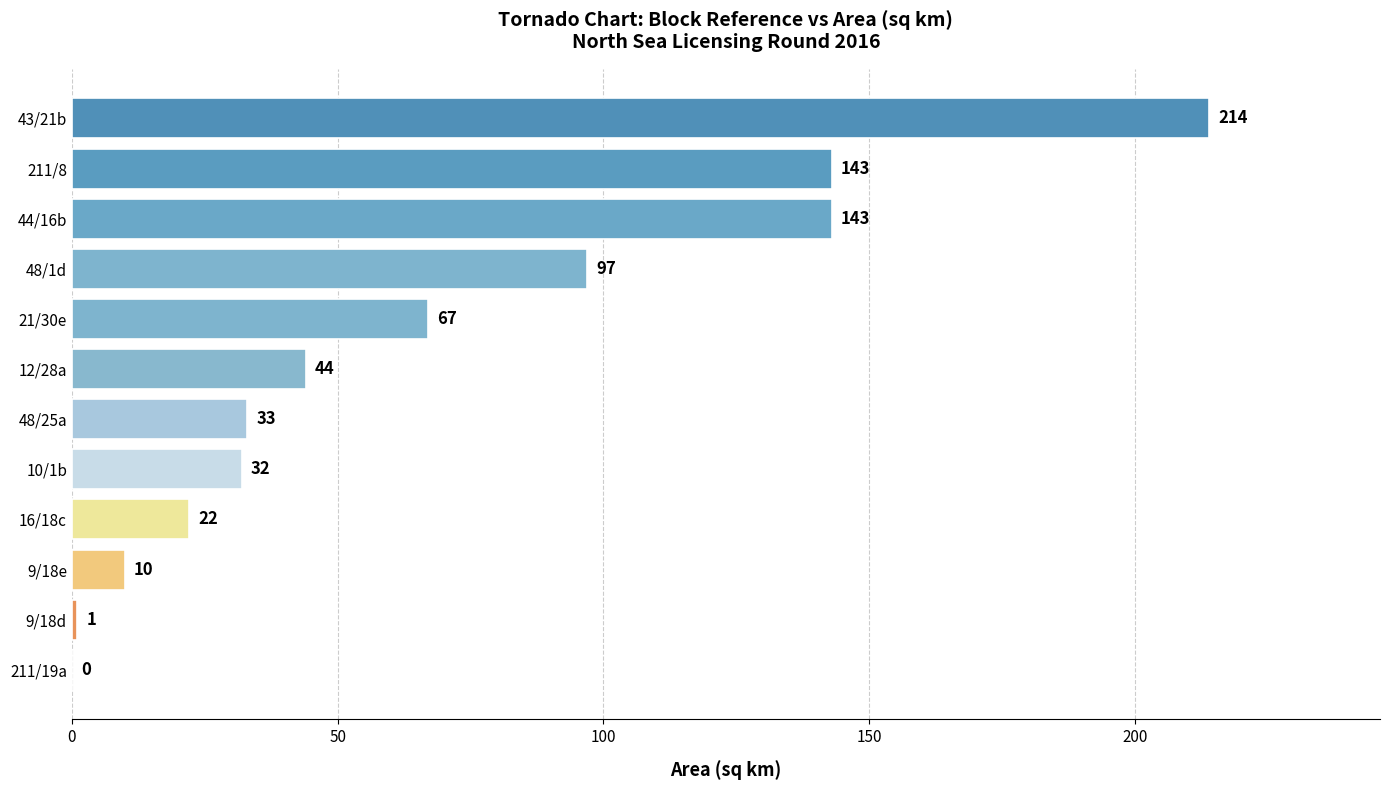

The chart shows a value of 44 at 12/28a. True or false?

True